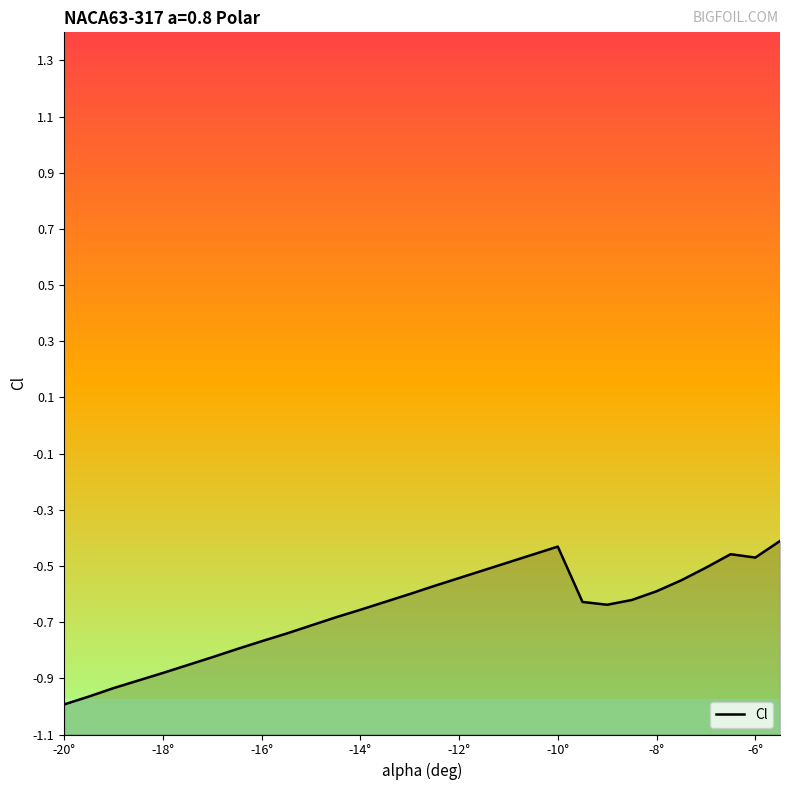

True or false: the data shows -0.8 at 17.

False